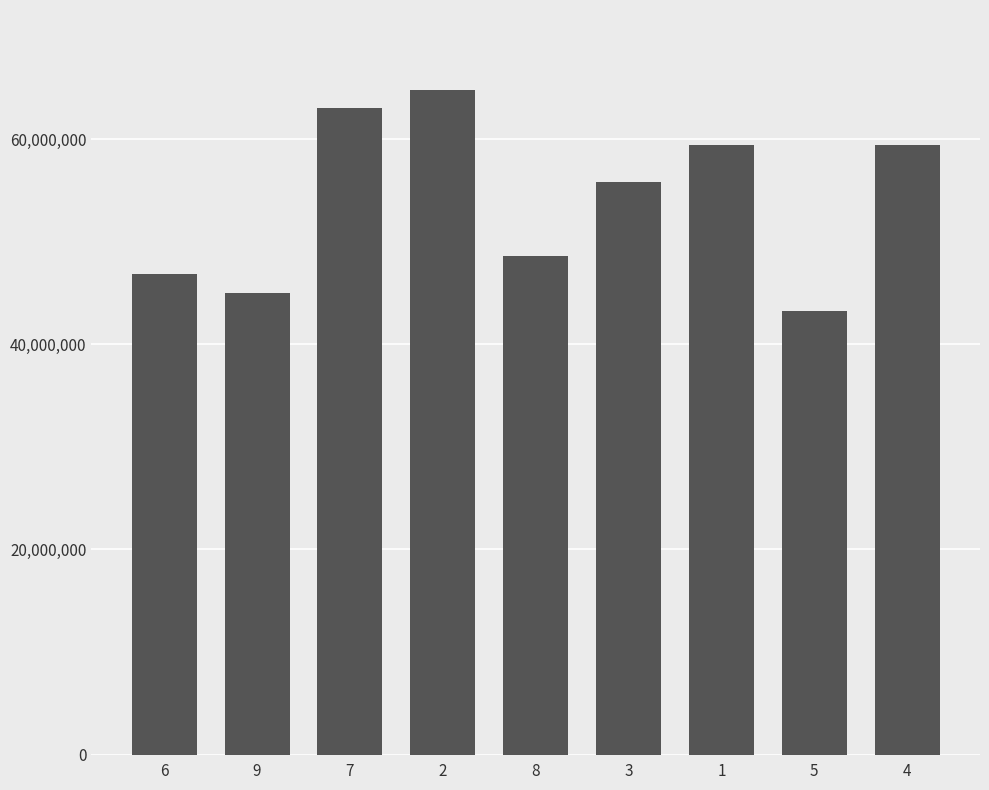

At which category does the chart reach its peak across all series?

2